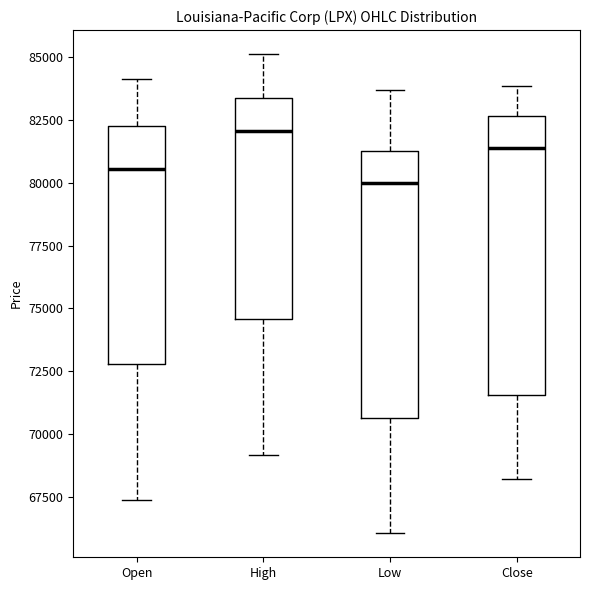

Reading left to right, transcribe this box plot: for each box, give where its median line is, the range the box spans, and where its two whiskers end, as read against the y-axis. The values are not printed on the chart, so give them approximately, as read against the axis.

Open: median 80500, box 73000 to 82500, whiskers 67500 to 84000
High: median 82000, box 74500 to 83500, whiskers 69000 to 85000
Low: median 80000, box 70500 to 81000, whiskers 66000 to 83500
Close: median 81500, box 71500 to 82500, whiskers 68000 to 84000